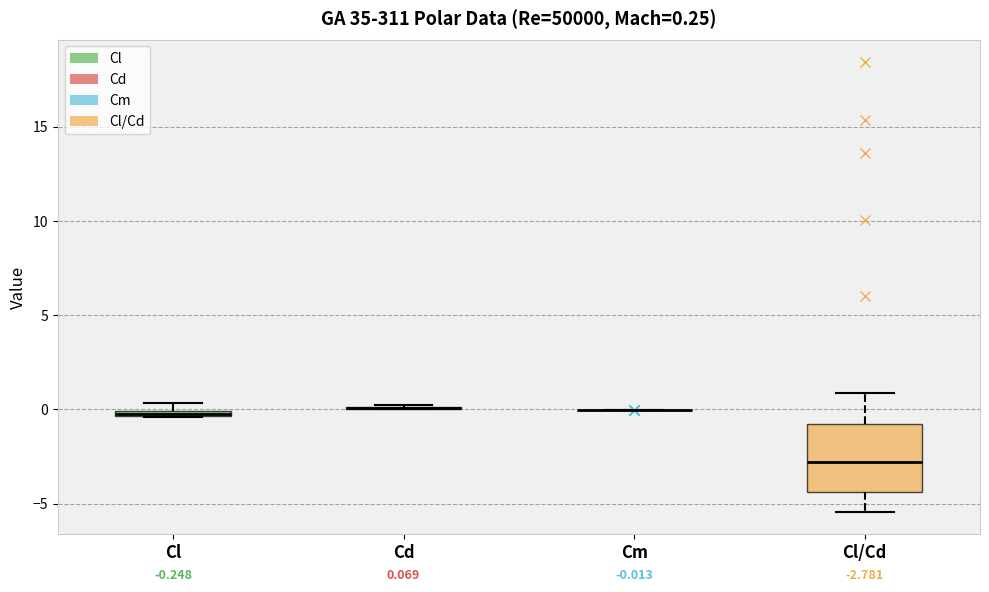

Comparing the boxes themselves (not the whiskers), which one is the tallest?

Cl/Cd